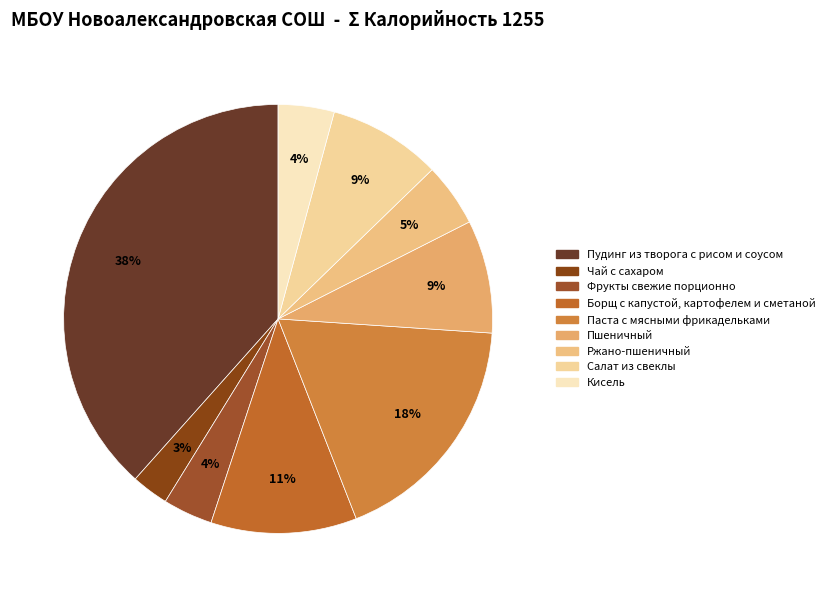

How many slices are in this pie chart?

9